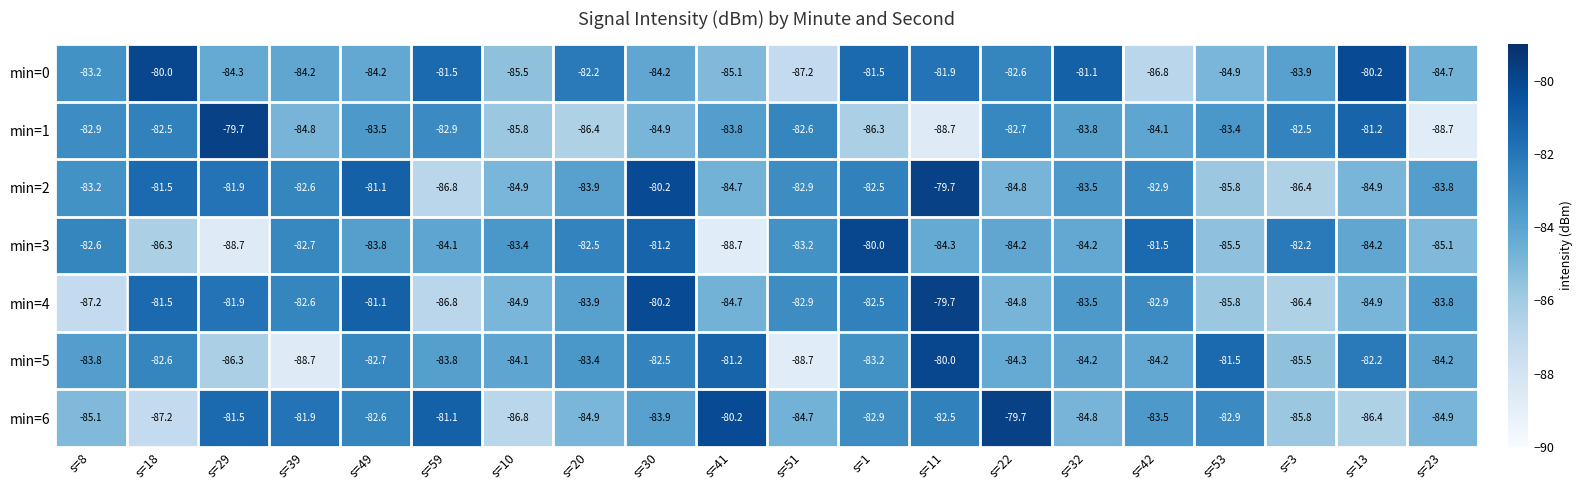

At how many categories does at least one series exceed -83?

18